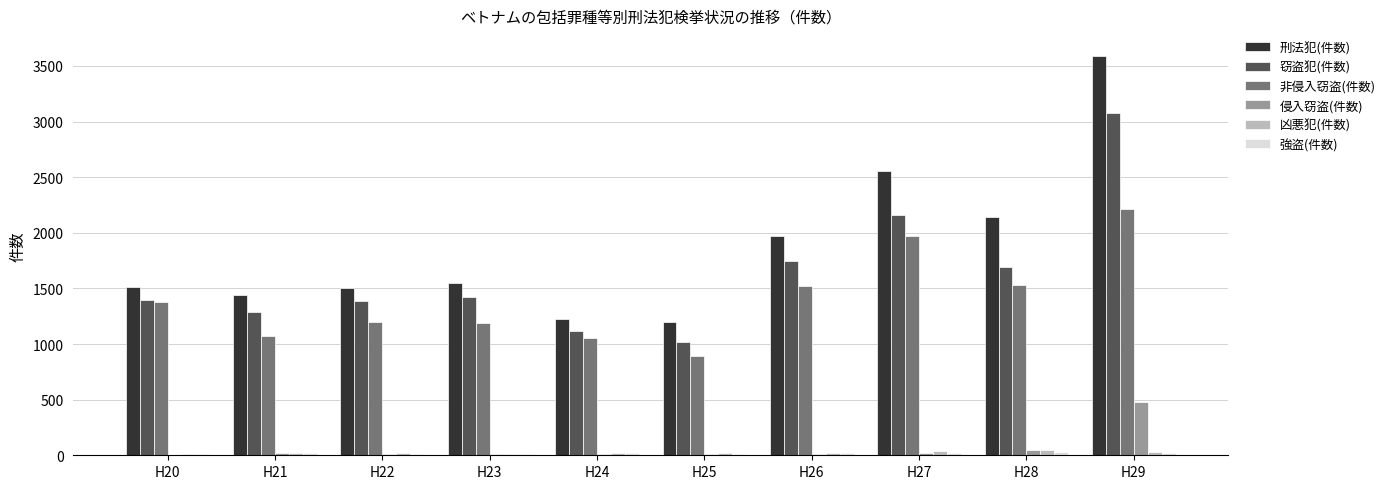

What is the maximum value shown in the chart?

3591